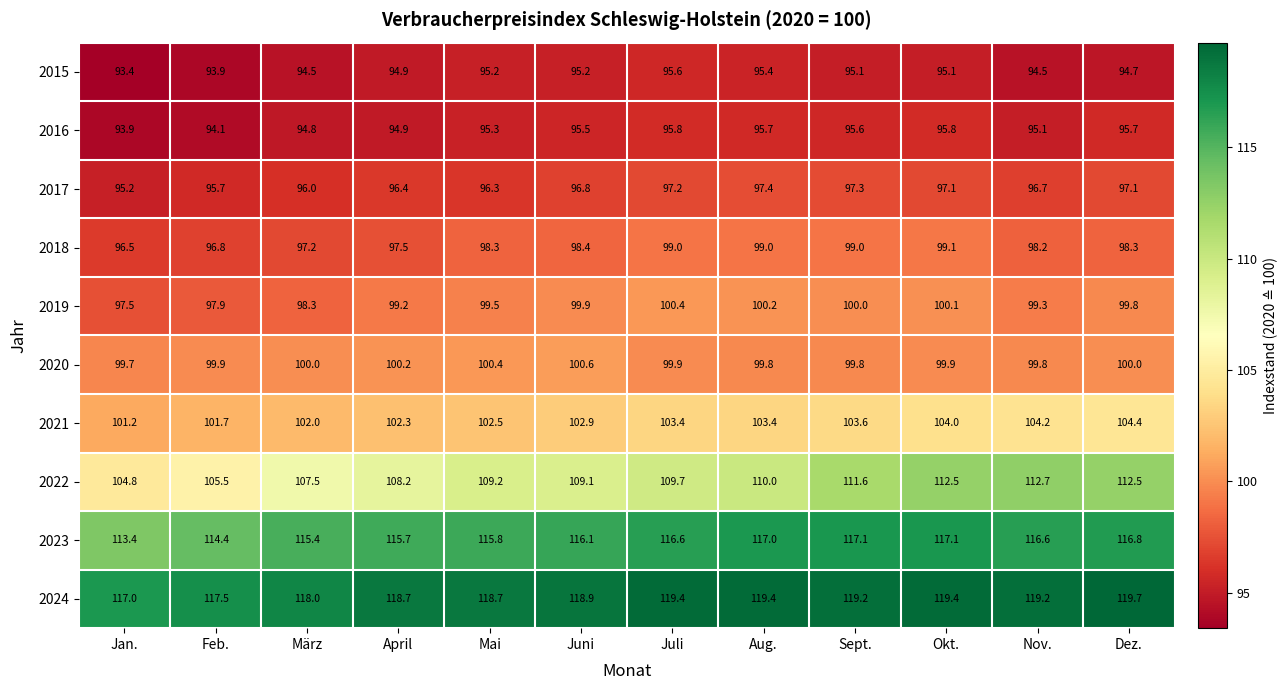

What is the sum of the 2024 values at Juni and Okt.?

238.3